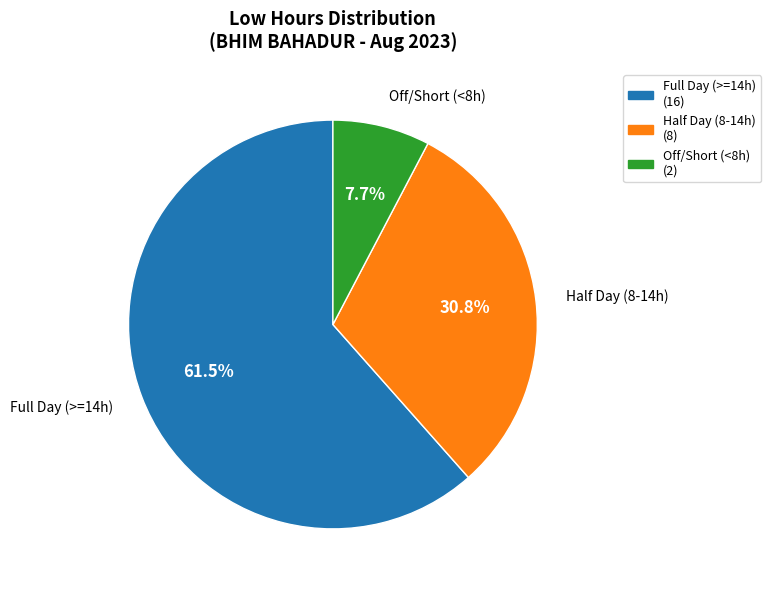

Does any single category account for the majority?

Yes